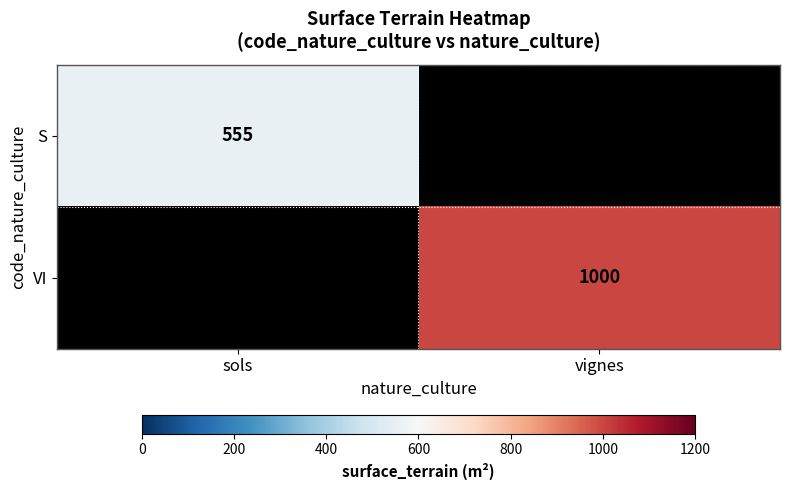

Is it true that VI equals 1000 at vignes?

True